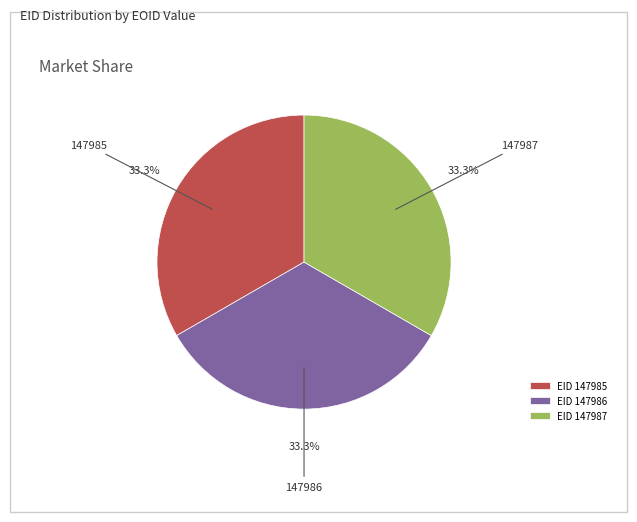

Does EID 147986 account for over 50% of the chart?

No